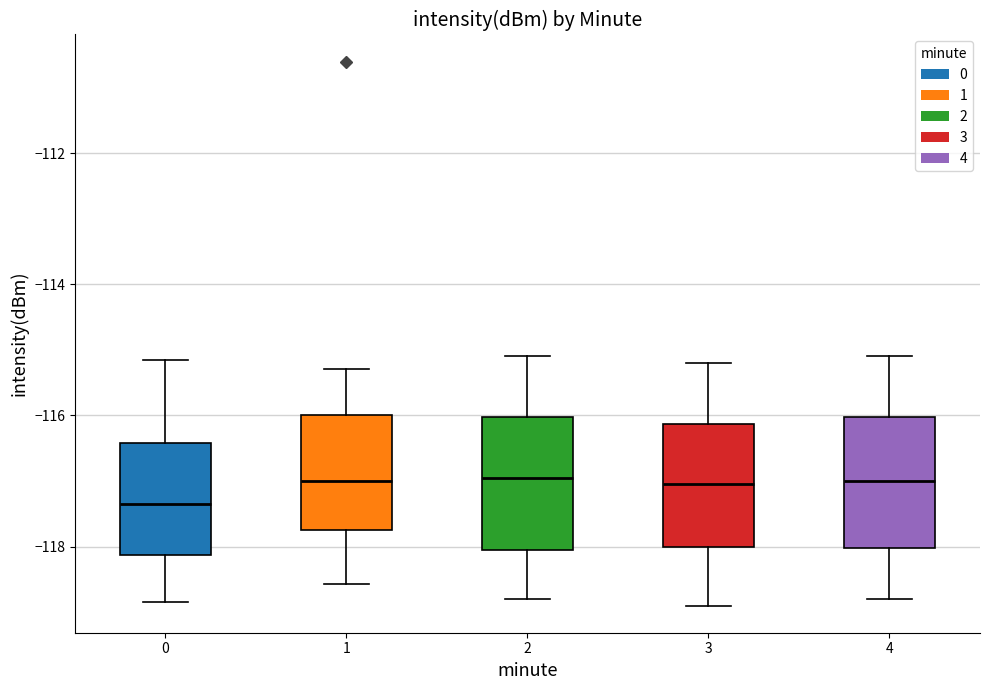

Where does the lower whisker of the box at x = 2 end on the y-axis? The values are not printed on the chart, so give them approximately, as read against the axis.

-118.8